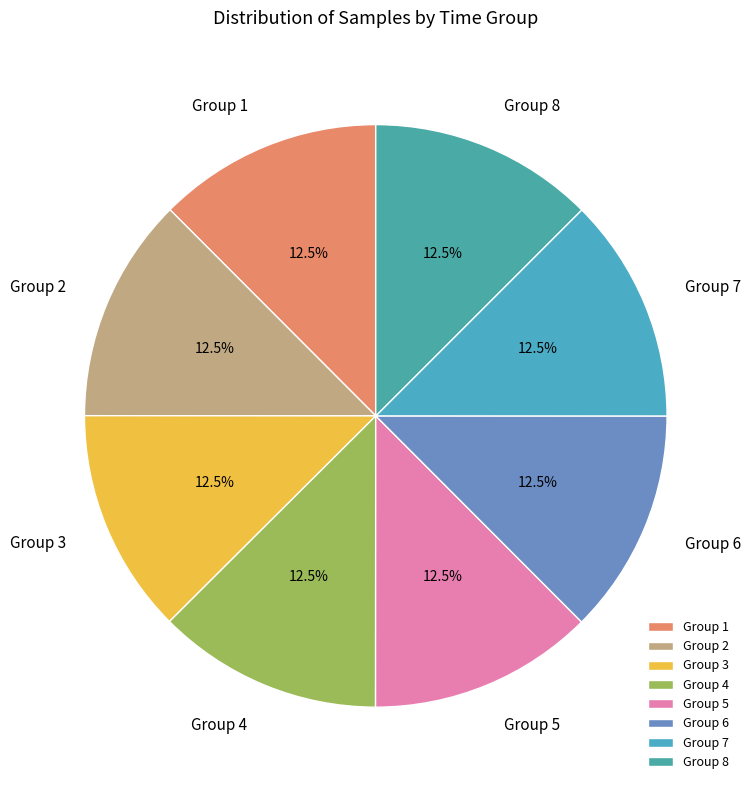

What portion of the pie excludes Group 8?

87.5%